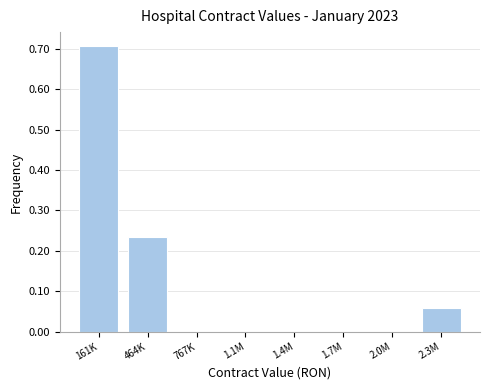

True or false: the data shows 0.4 at 1.7M.

False